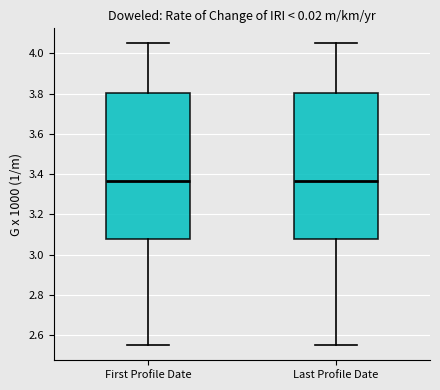

Reading left to right, read every box against the y-axis: the position of its median line, the range the box covers, and the ends of its whiskers. The values are not printed on the chart, so give them approximately, as read against the axis.

First Profile Date: median 3.36, box 3.08 to 3.80, whiskers 2.56 to 4.06
Last Profile Date: median 3.36, box 3.08 to 3.80, whiskers 2.56 to 4.06